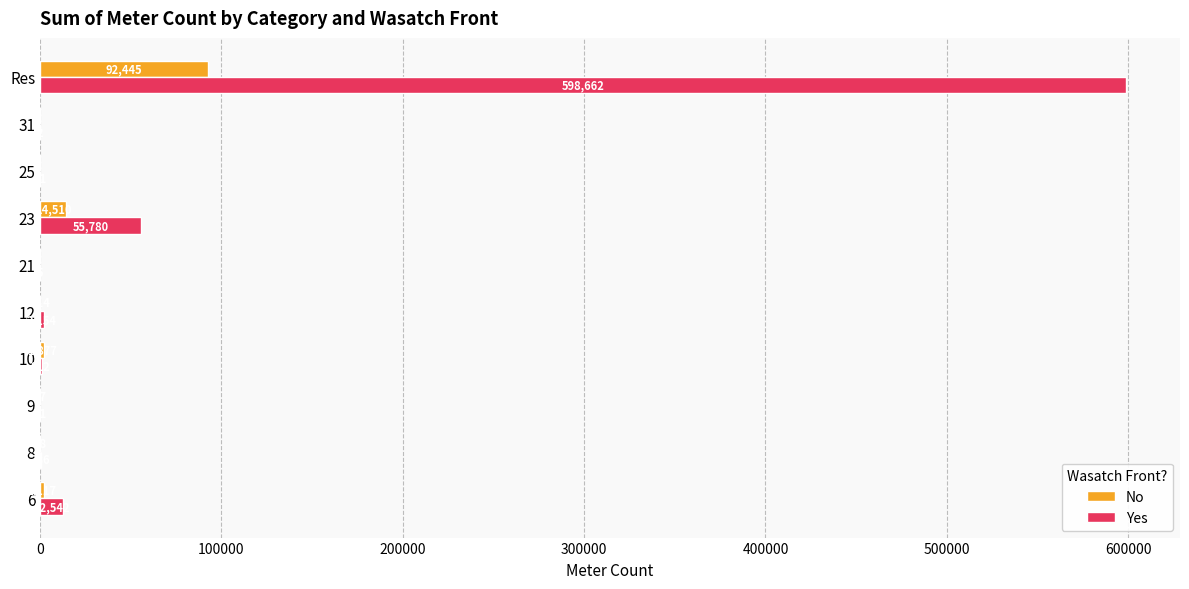

Between 10 and Res, which series saw the biggest shift?

Yes